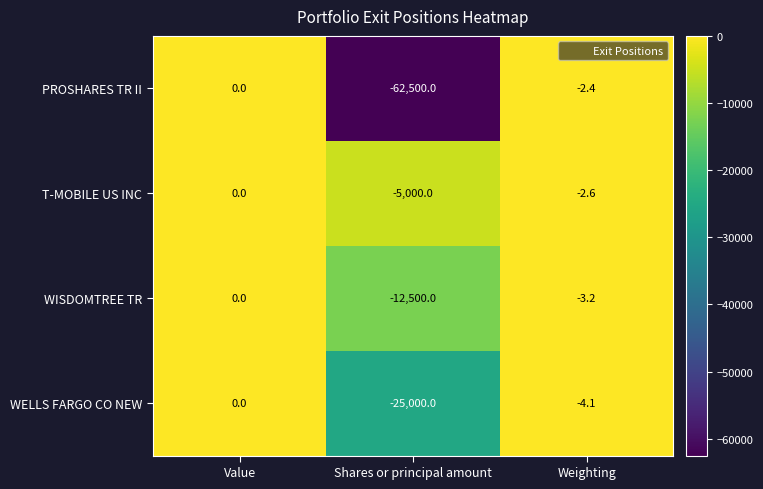

What is the sum of all WISDOMTREE TR values?

-12503.2